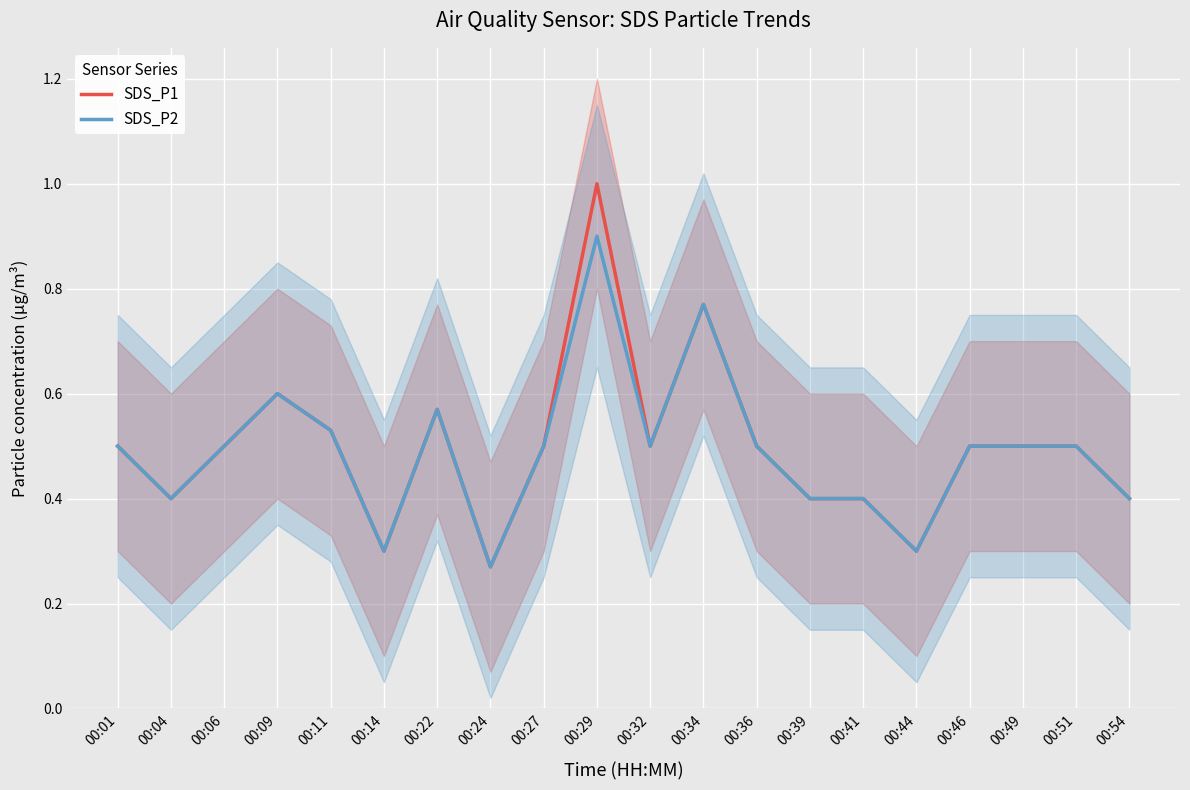

True or false: SDS_P1 and SDS_P2 intersect in this chart.

False